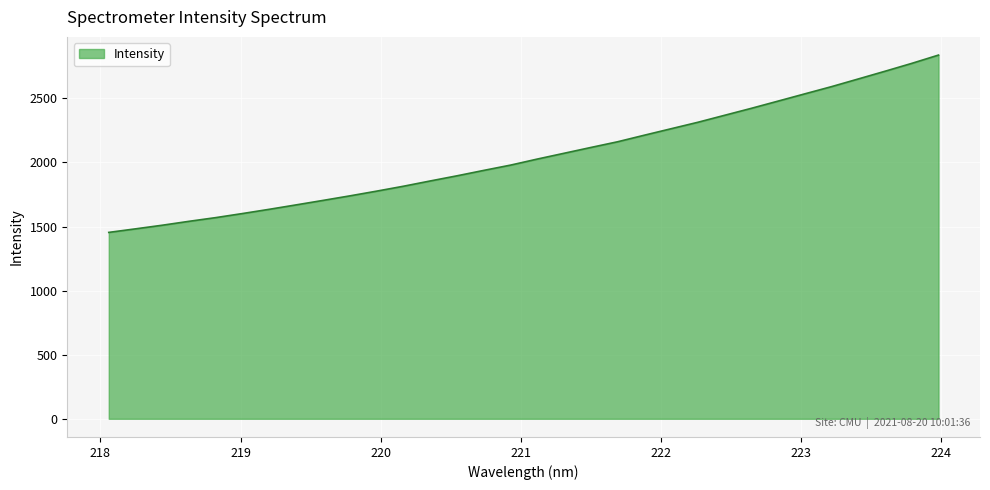

What is the maximum value shown in the chart?

2837.3